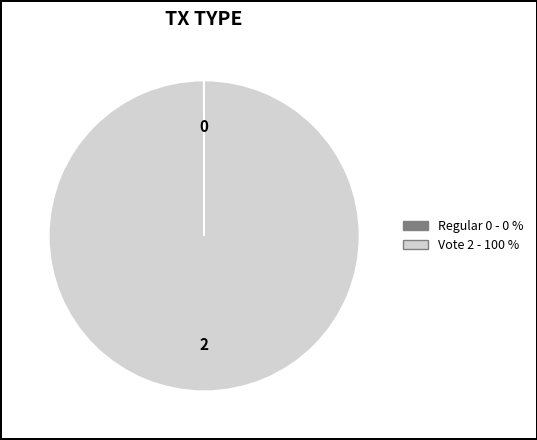

Which category accounts for the majority?

Vote